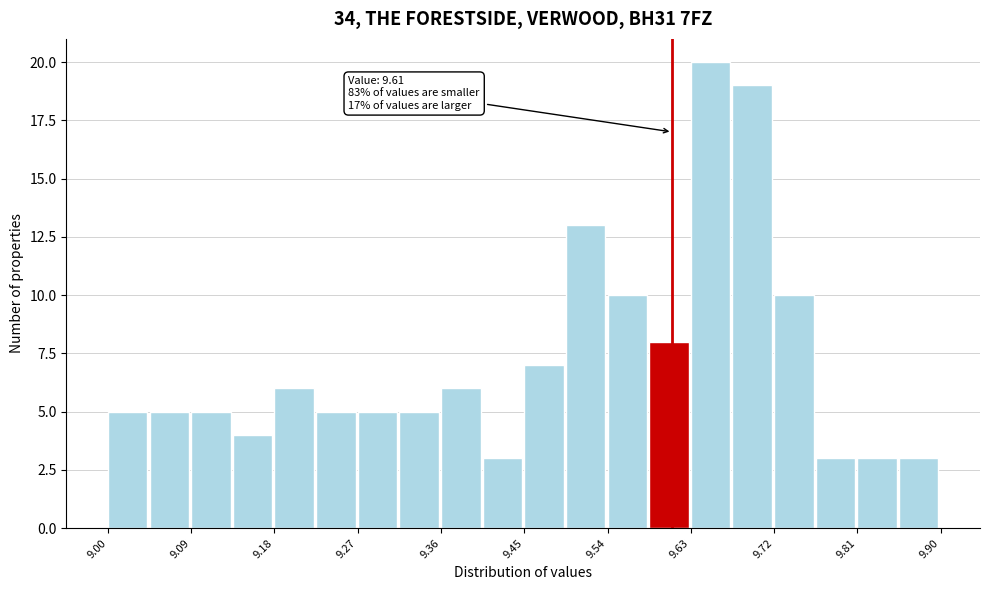

Which range on the x-axis has the tallest bar?

9.630 to 9.675